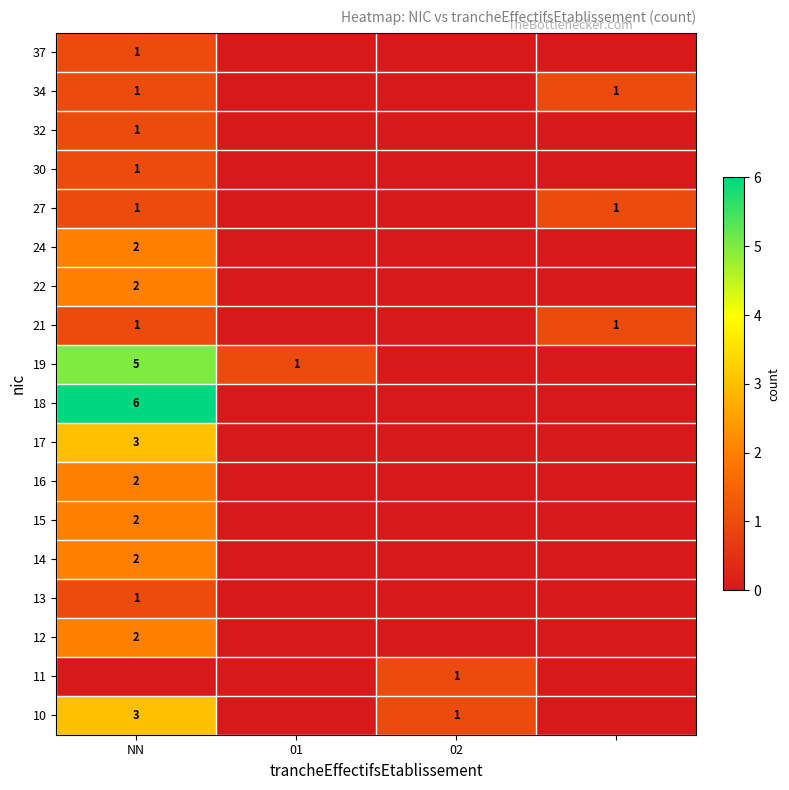

True or false: 16 has a value of 3 at NN.

False